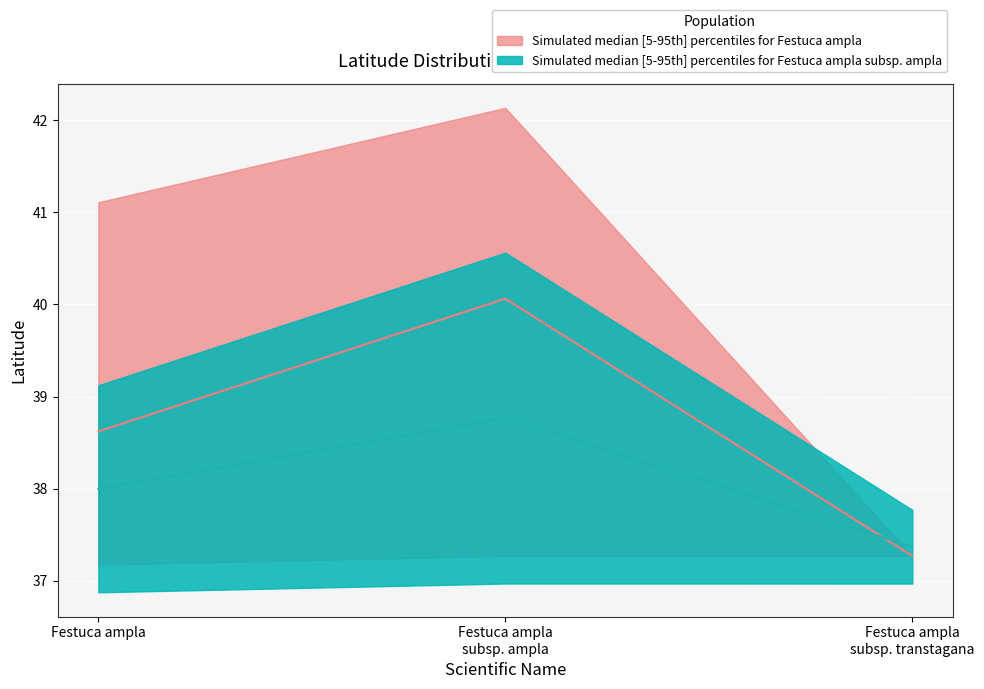

List the series in order of their peak value, lowest first.

Simulated median for Festuca ampla subsp. ampla, Simulated median for Festuca ampla